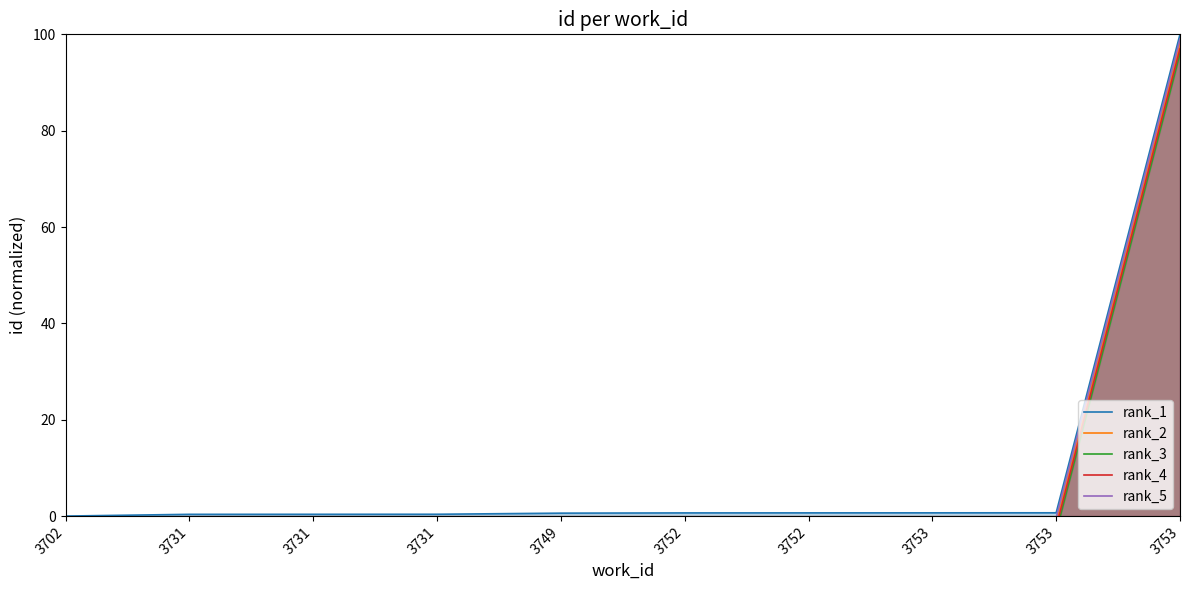

Does the chart display data point markers on the line(s)?

No